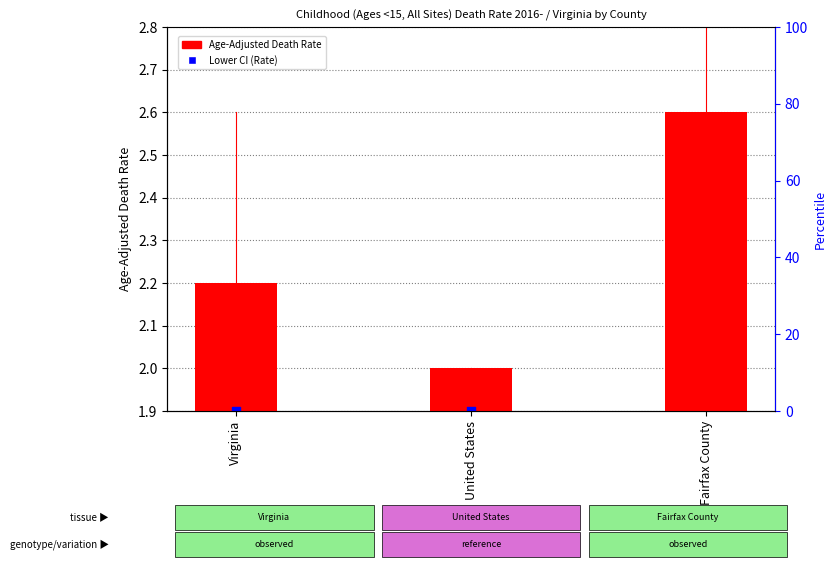

Which series contains the lowest Y value?

Lower CI (Rate)